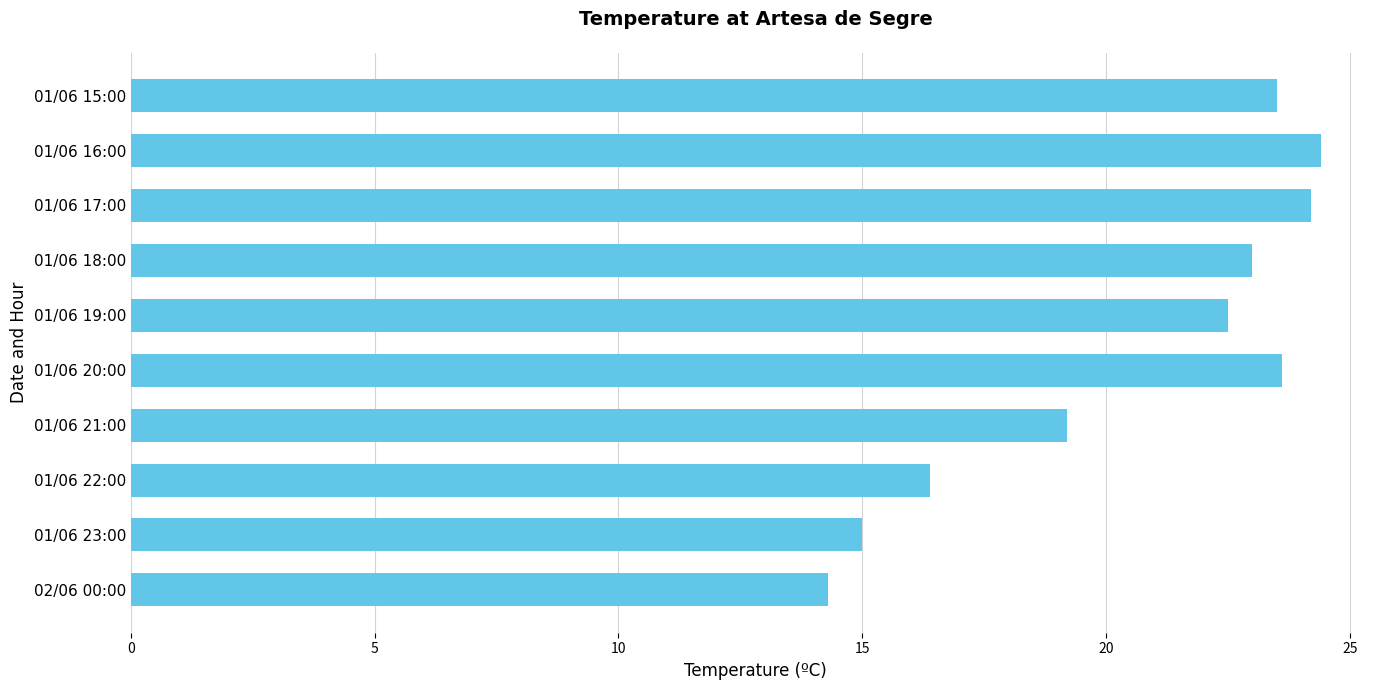

What is the difference between the second highest and second lowest values?

9.2